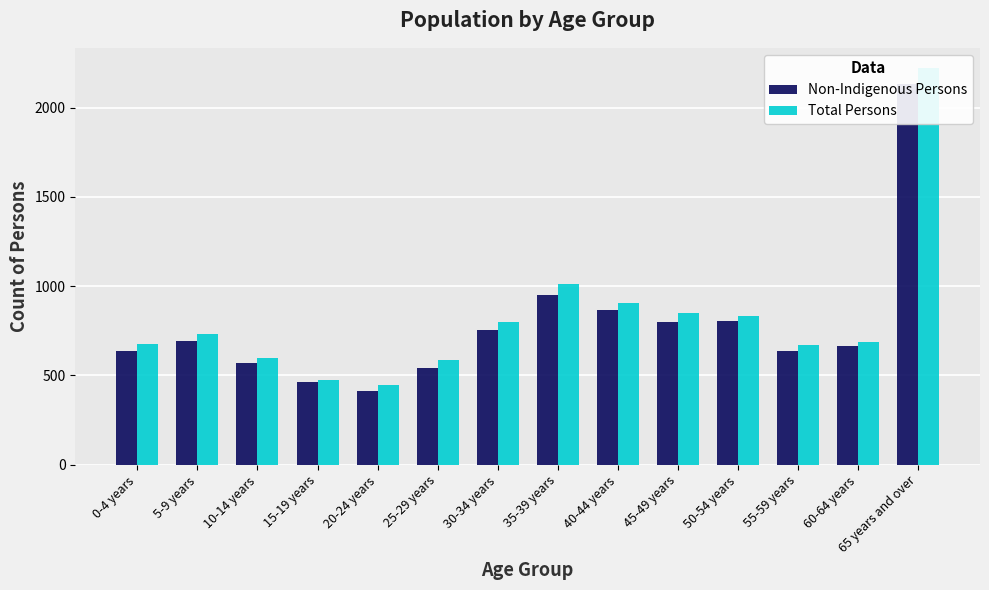

What is the difference between the maximum and minimum values in the Total Persons series?

1777